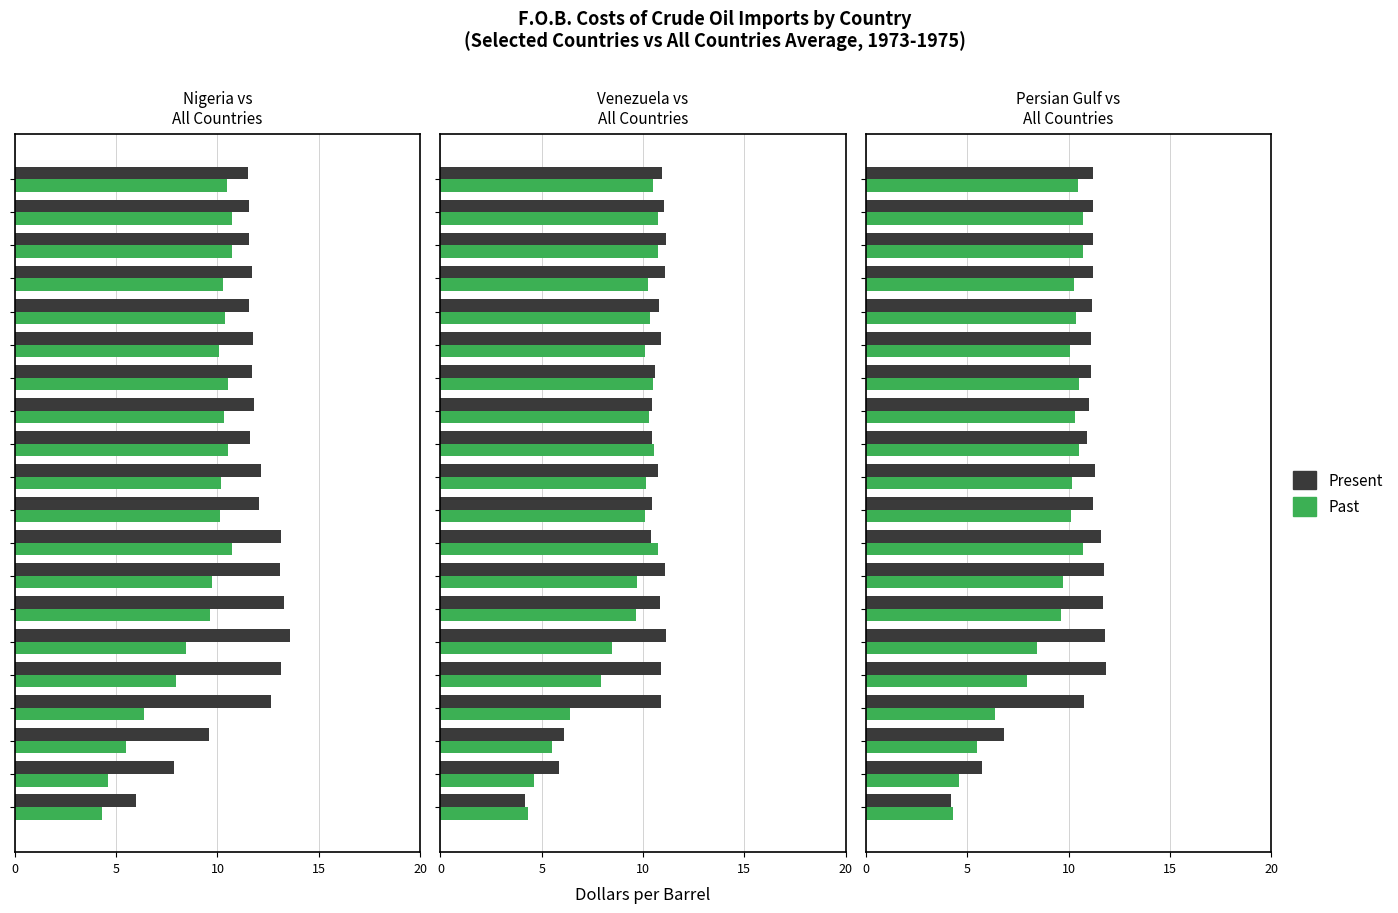

At how many categories does at least one series exceed 11?

15